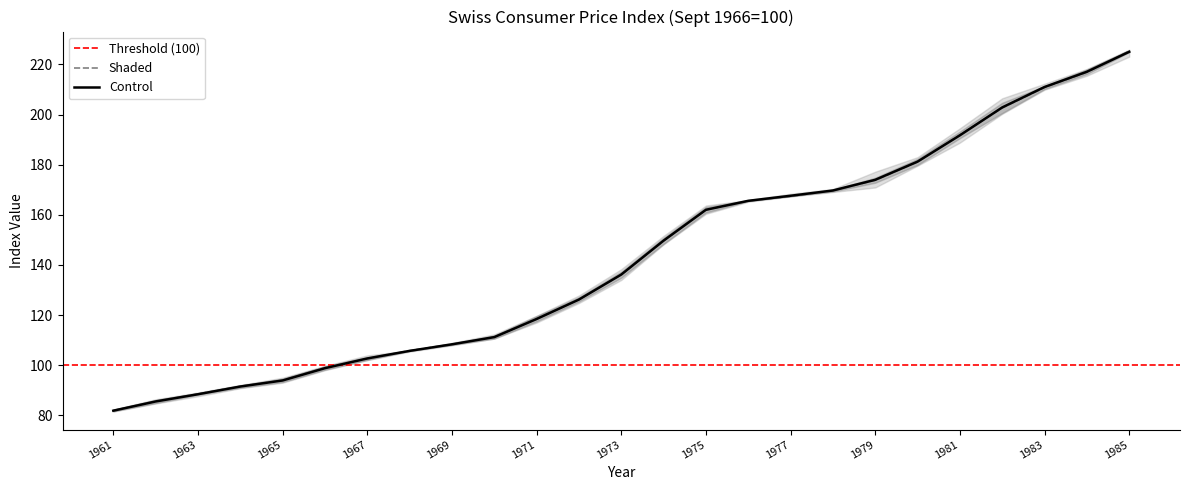

At which label does Shaded reach its peak?

1985